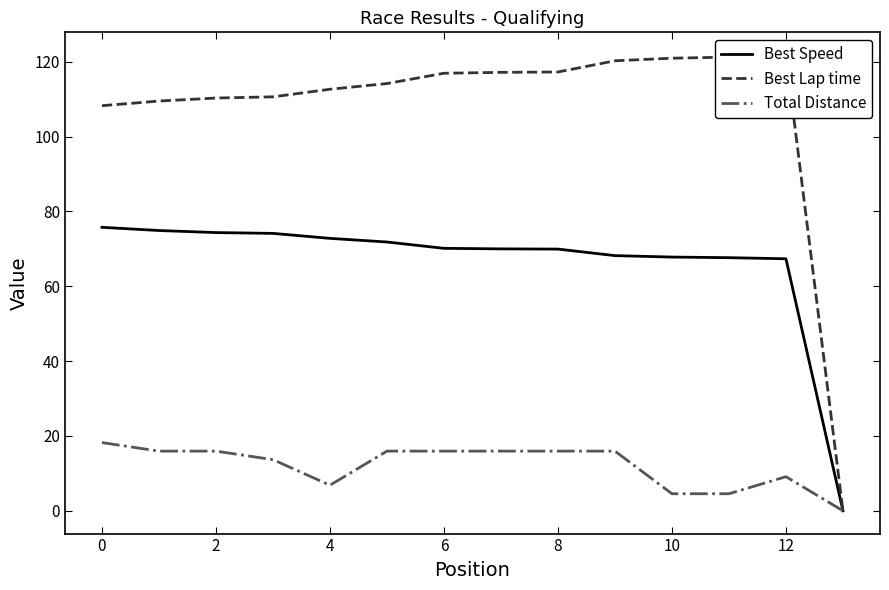

What is the maximum value for Best Speed?

75.8